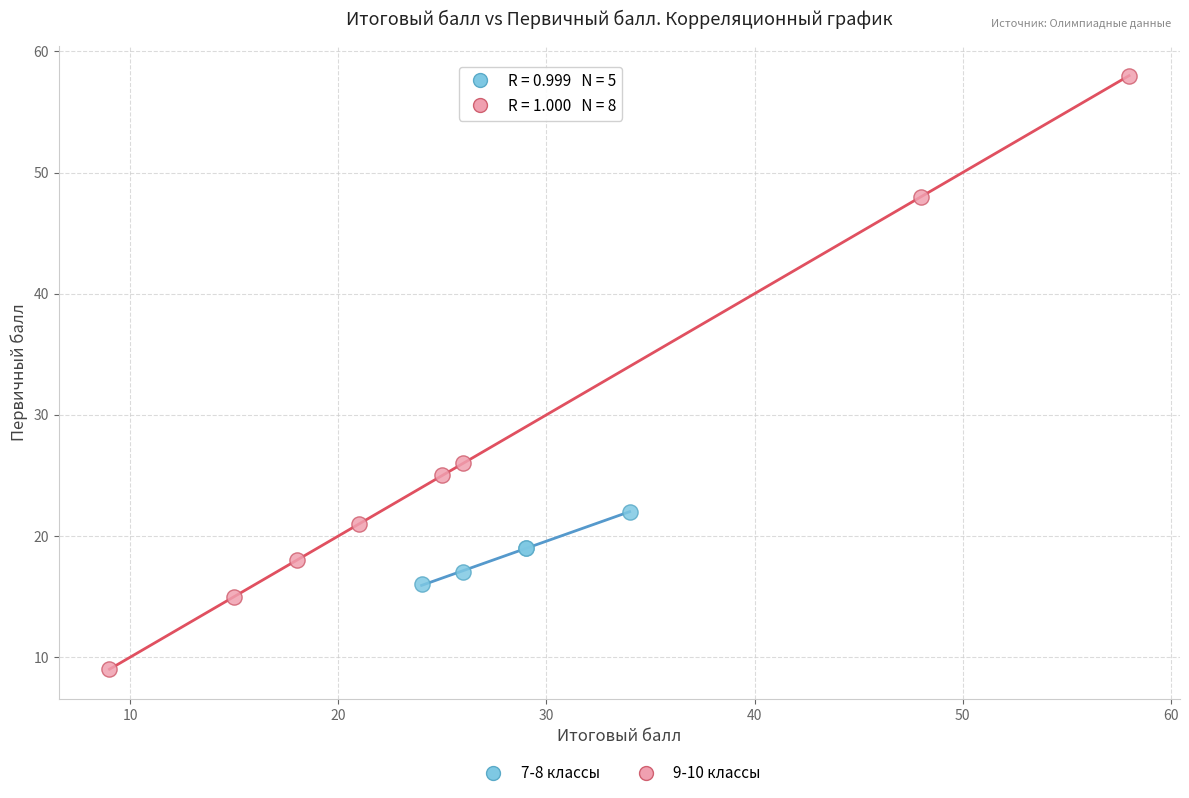

Which series contains the highest Y value?

9-10 классы